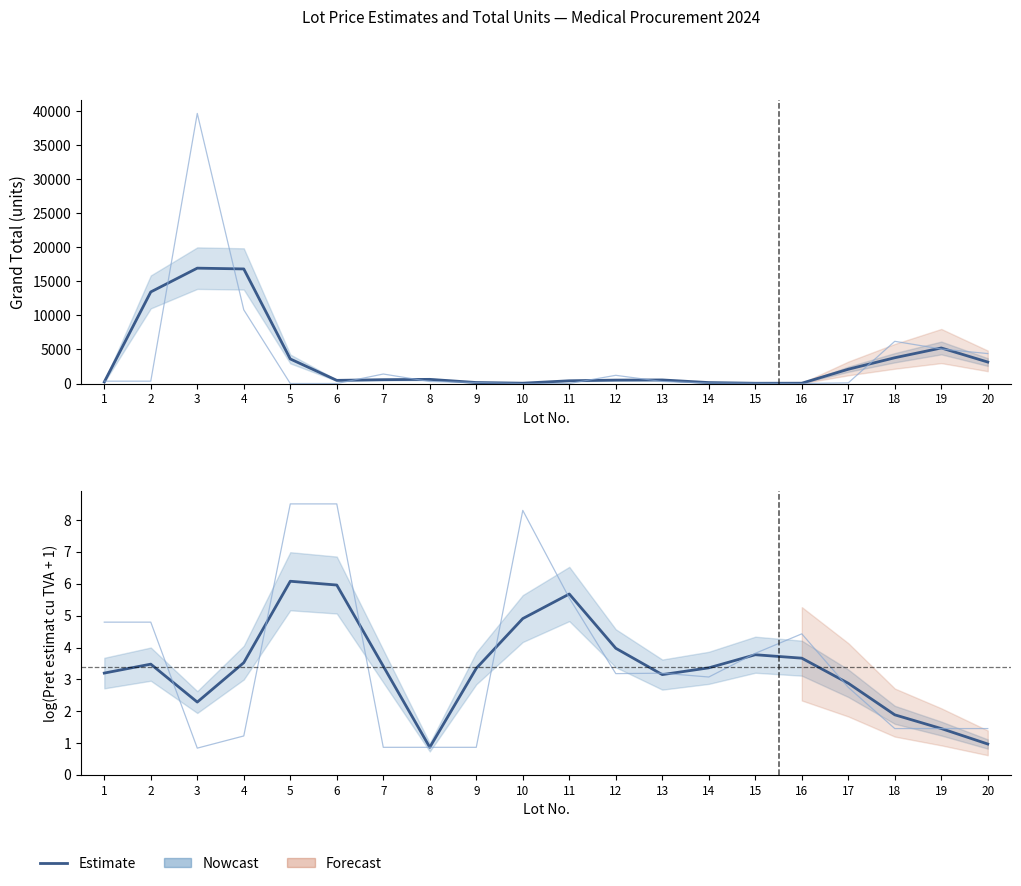

What is the difference between the values at 16 and 10?

1.2